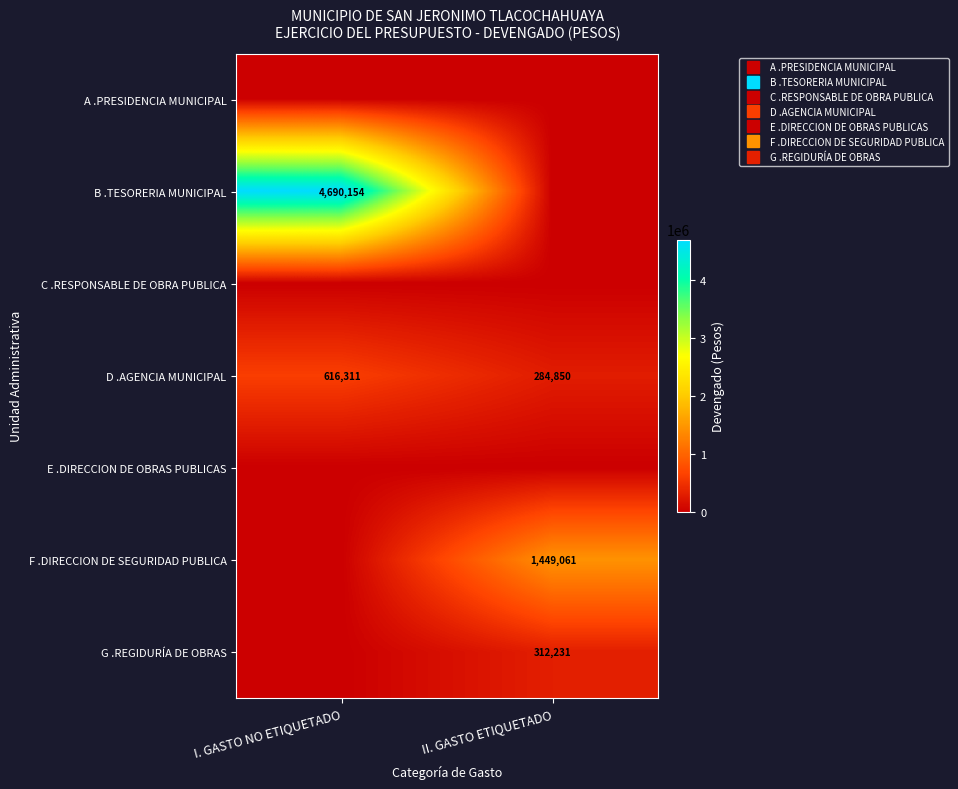

List the labels in order of G .REGIDURÍA DE OBRAS value, largest first.

II. GASTO ETIQUETADO, I. GASTO NO ETIQUETADO